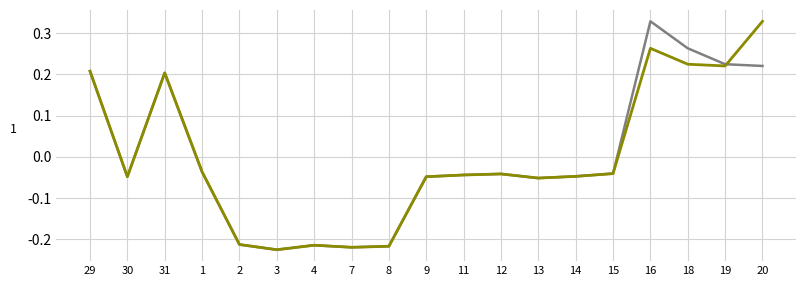

What position from the left is 15?

15